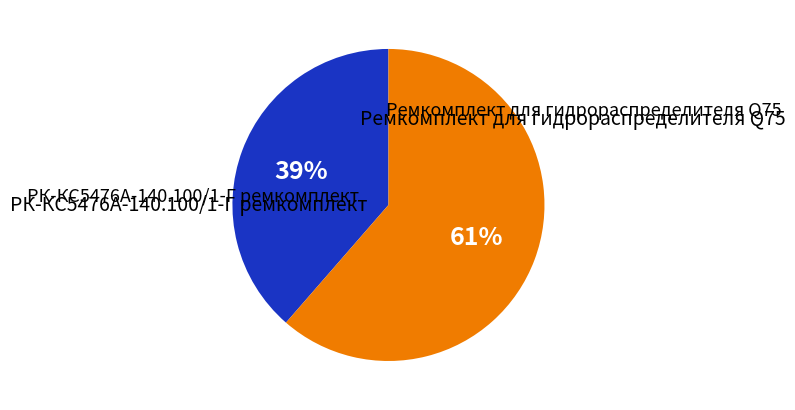

How many slices are in this pie chart?

2